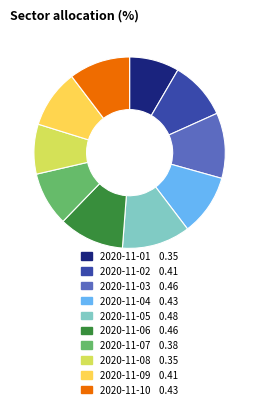

Approximately how many times larger is the value at 2020-11-05 compared to 2020-11-06?

1.0